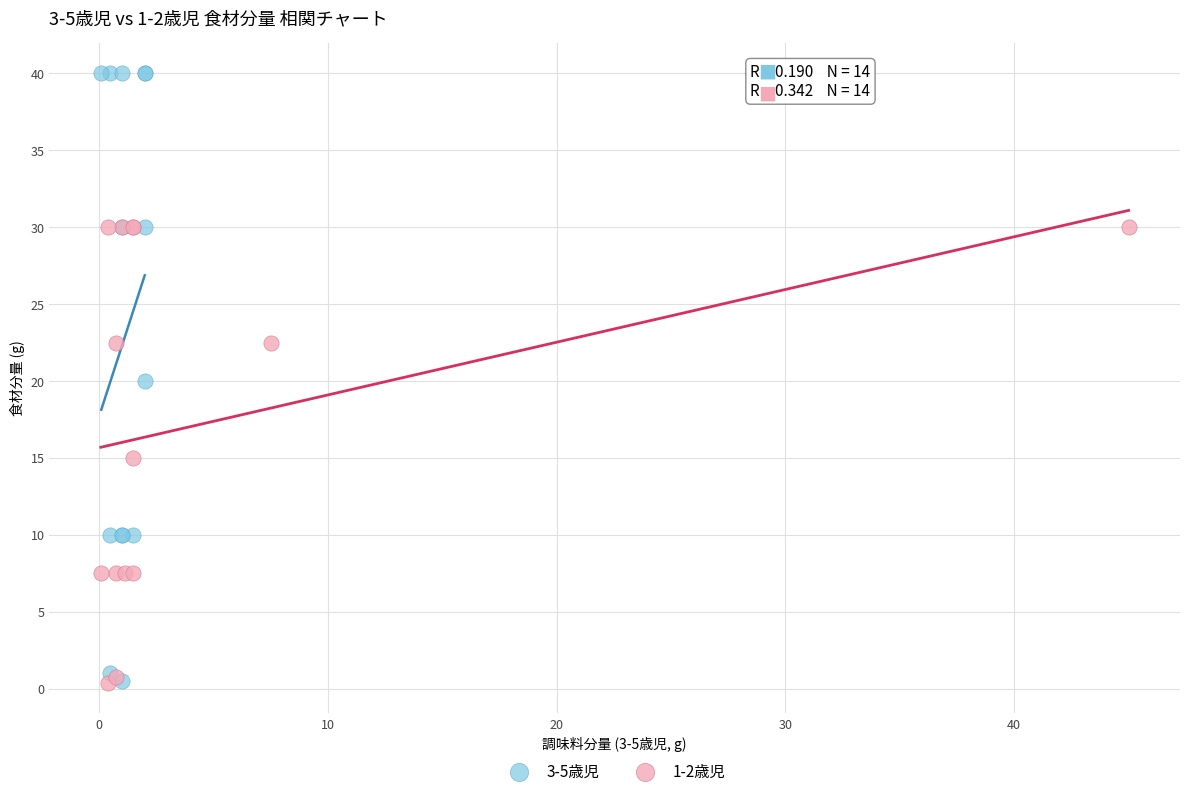

Which series has the widest spread of Y values?

3-5歳児